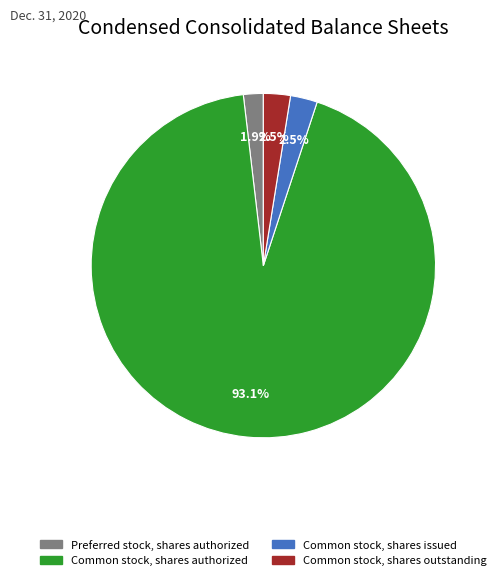

True or false: Common stock, shares authorized accounts for 84% of the total.

False